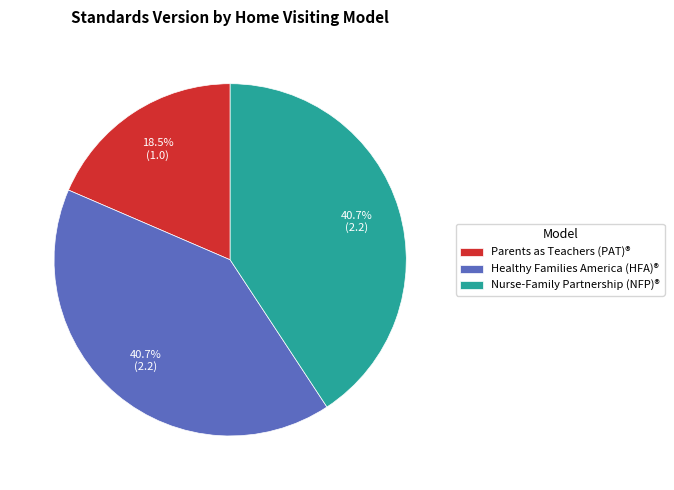

Which category has the smallest portion of the pie?

Parents as Teachers (PAT)®